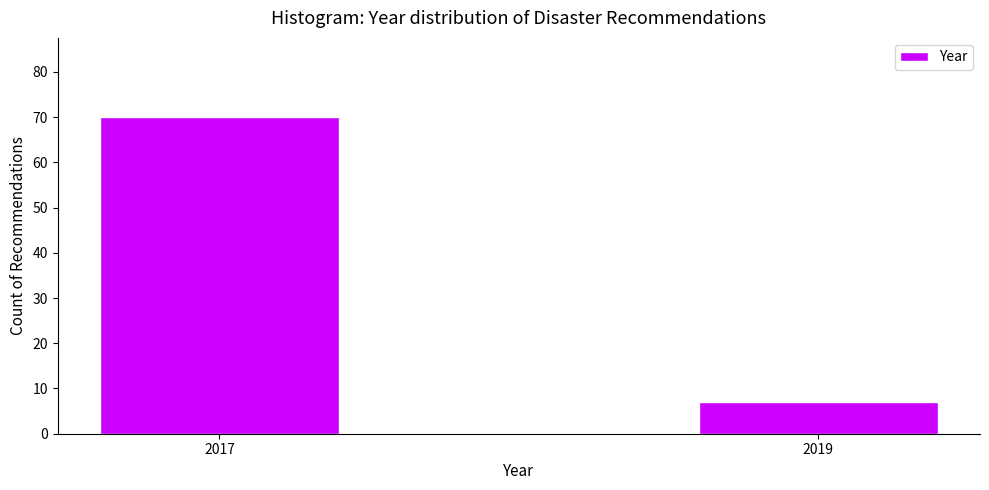

Reading left to right, what are all the values shown in this chart?

70	7